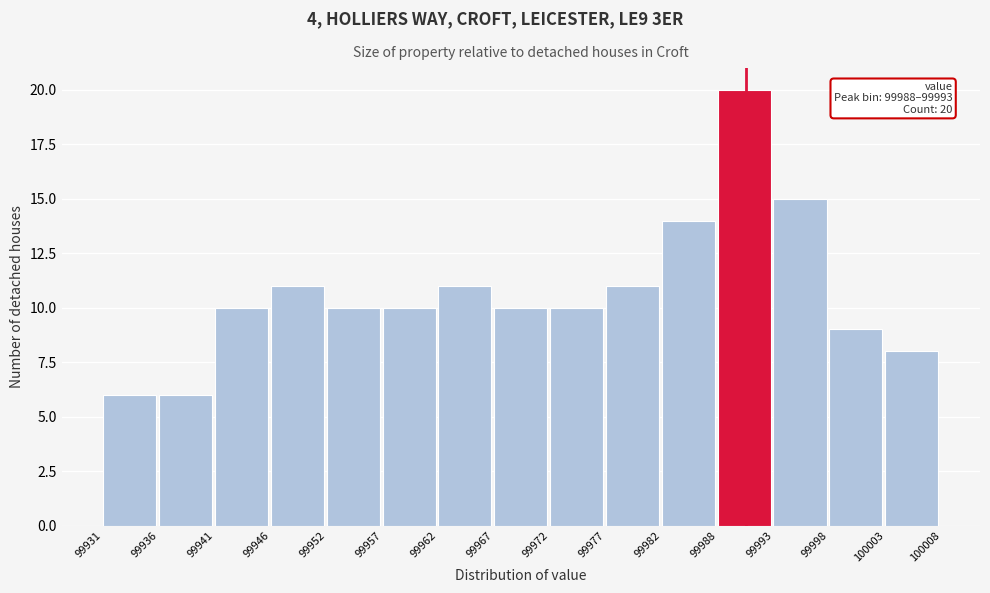

Which range on the x-axis has the tallest bar?

99988 to 99993